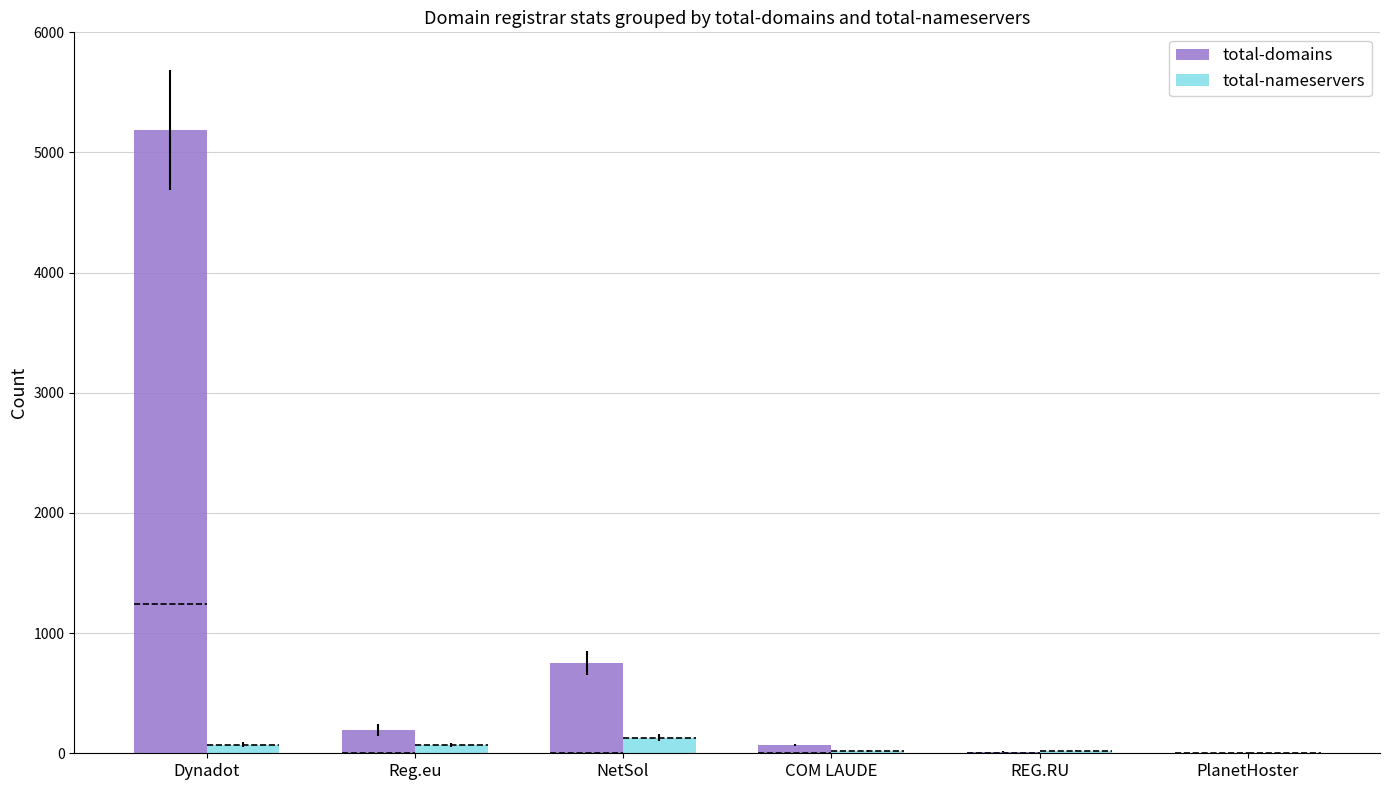

At how many categories does at least one series exceed 3131?

1